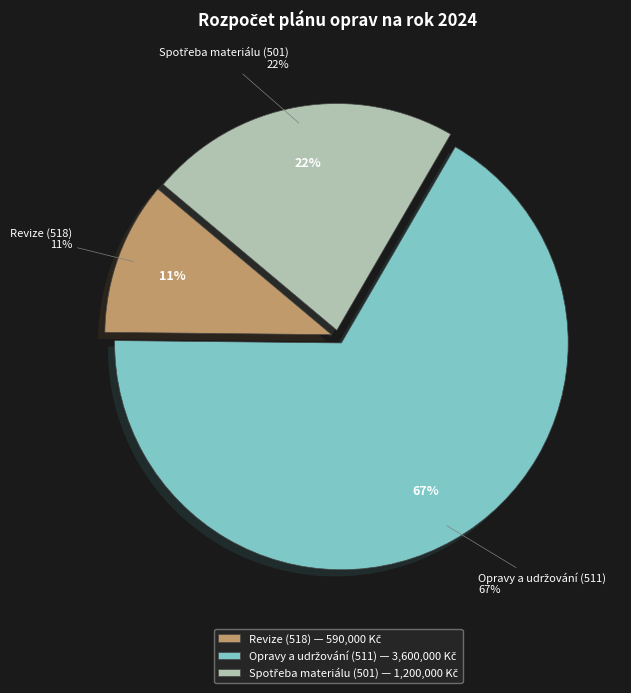

What is the smallest slice in the pie chart?

Revize (518)